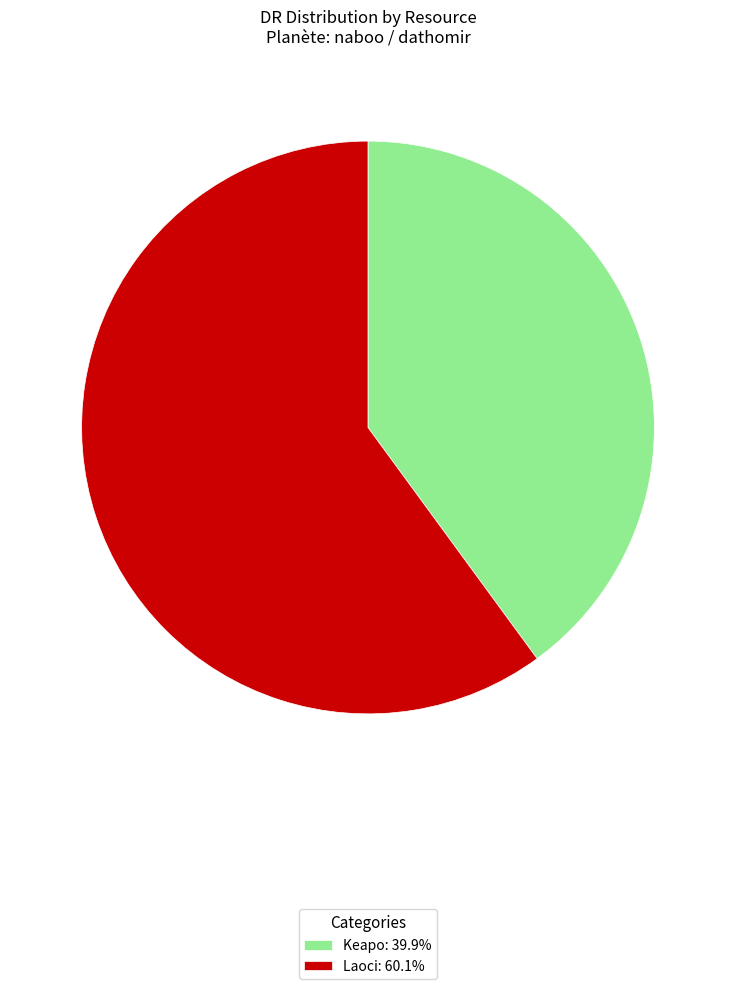

Do Laoci: 60.1% and Keapo: 39.9% together represent more than half of the pie?

Yes